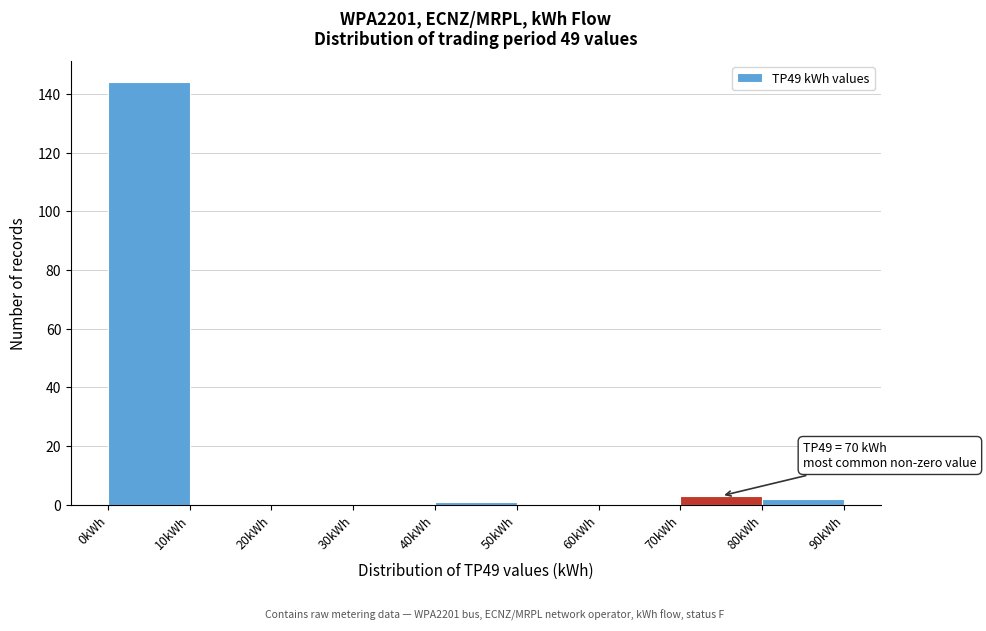

Over which range of the x-axis is the bar tallest?

0 to 10